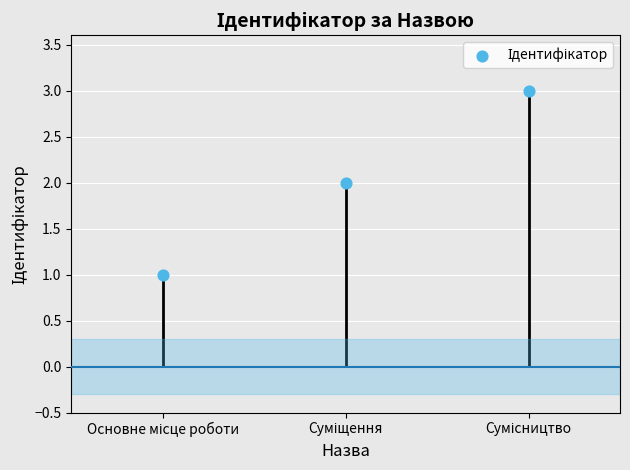

Which has a higher value, Основне місце роботи or Сумісництво?

Сумісництво